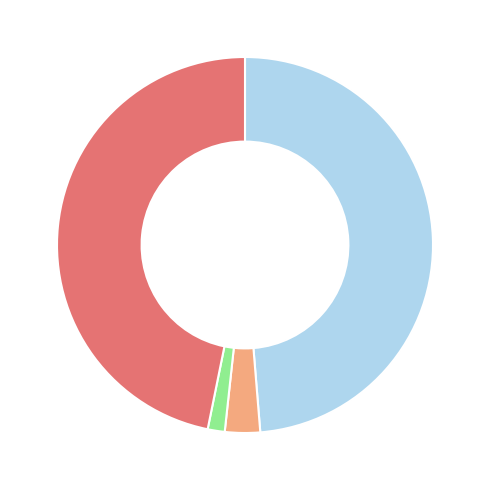

Count the number of slices in the pie.

4